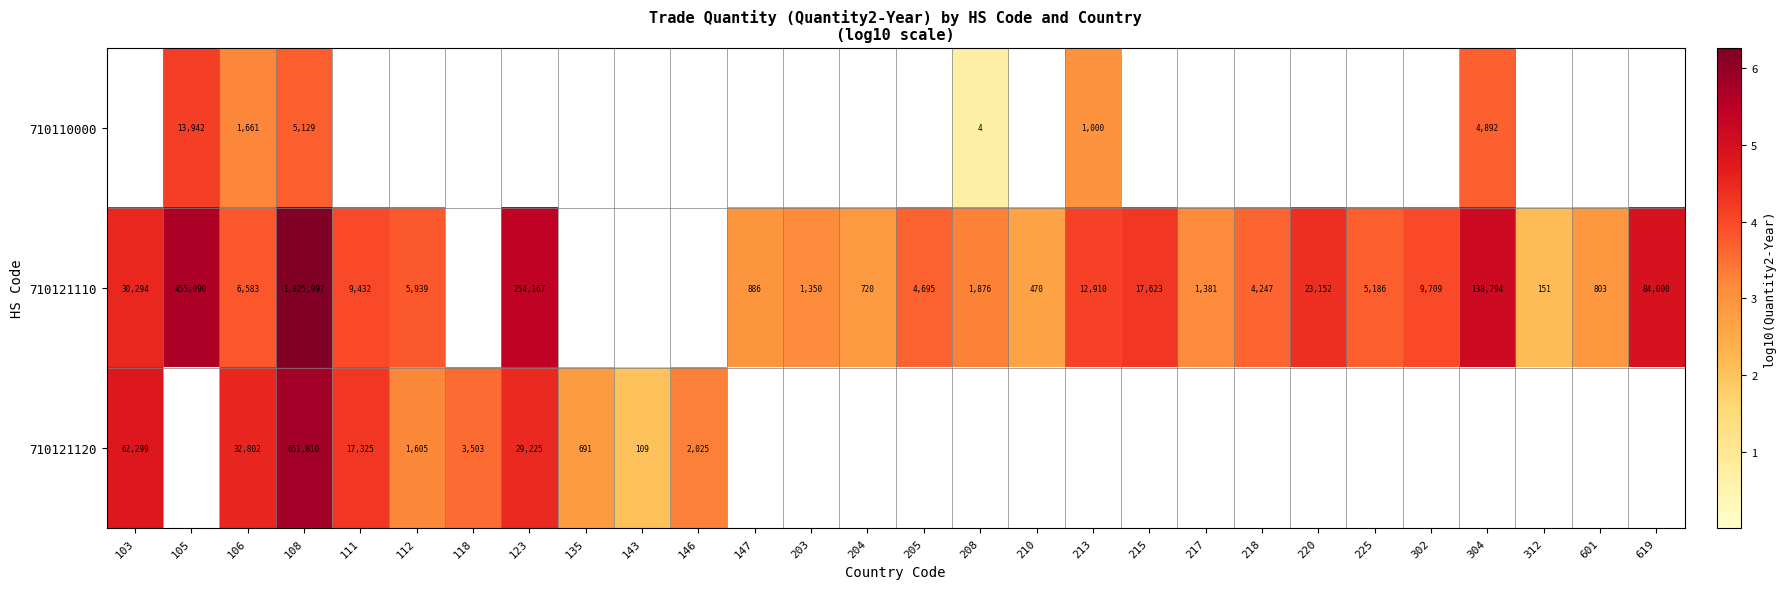

The 710121120 series shows 29225 at 123. True or false?

True